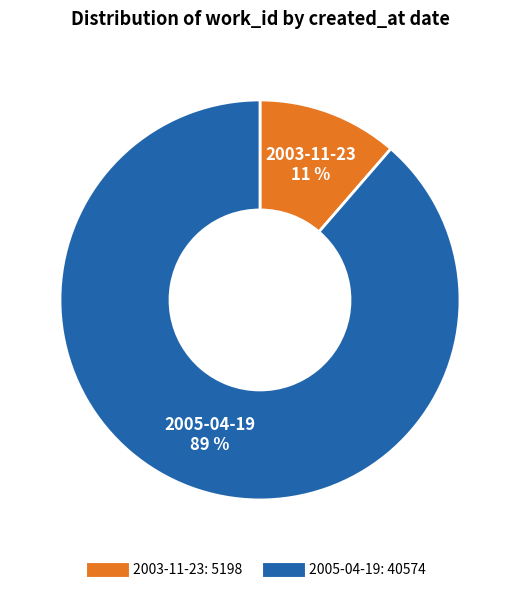

Is there any slice that represents more than half of the pie?

Yes